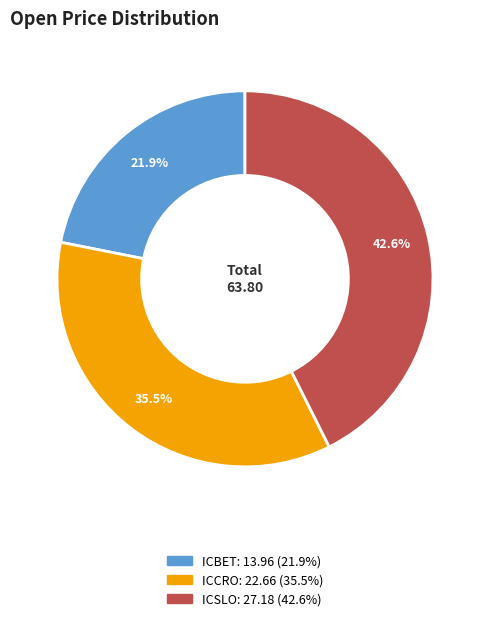

The ICBET slice represents 35% of the pie. True or false?

False